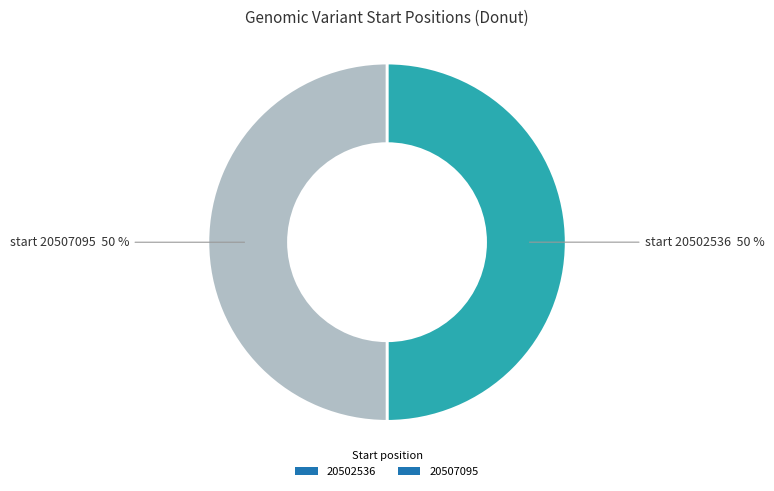

Combined, do 20502536 and 20507095 account for over 50%?

Yes